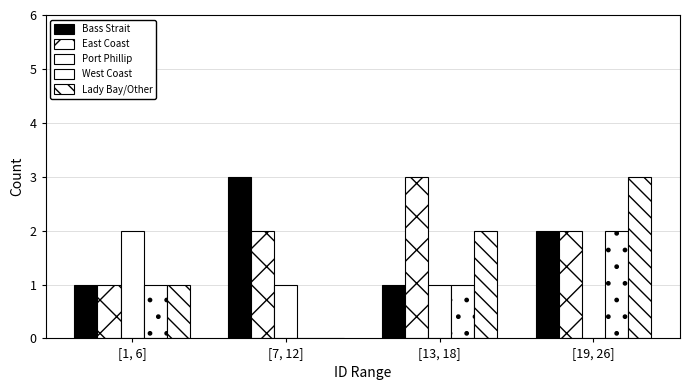

How many positive values does the Lady Bay/Other series have?

3